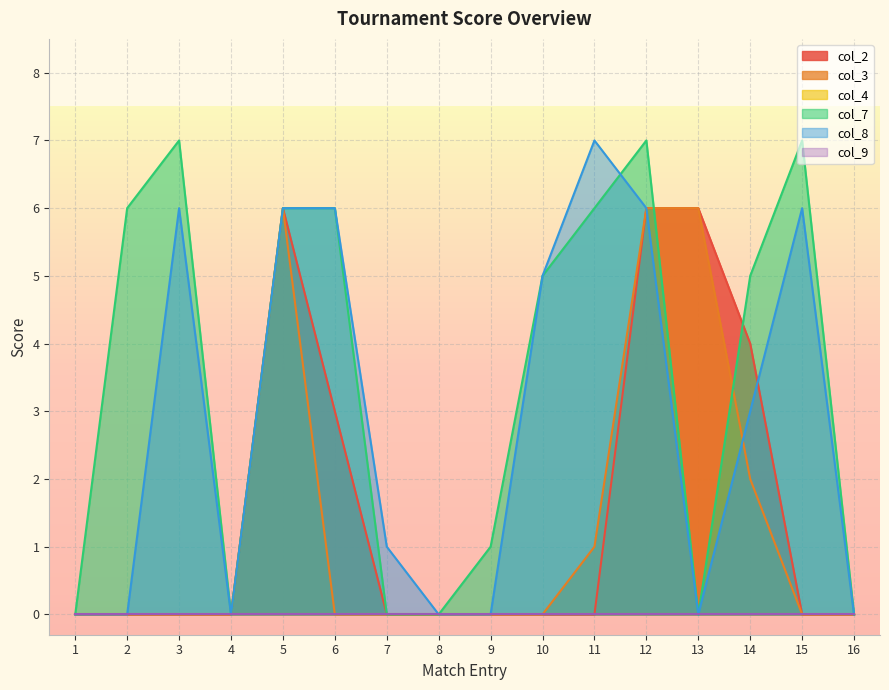

Which category has the highest value in the col_7 series?

3